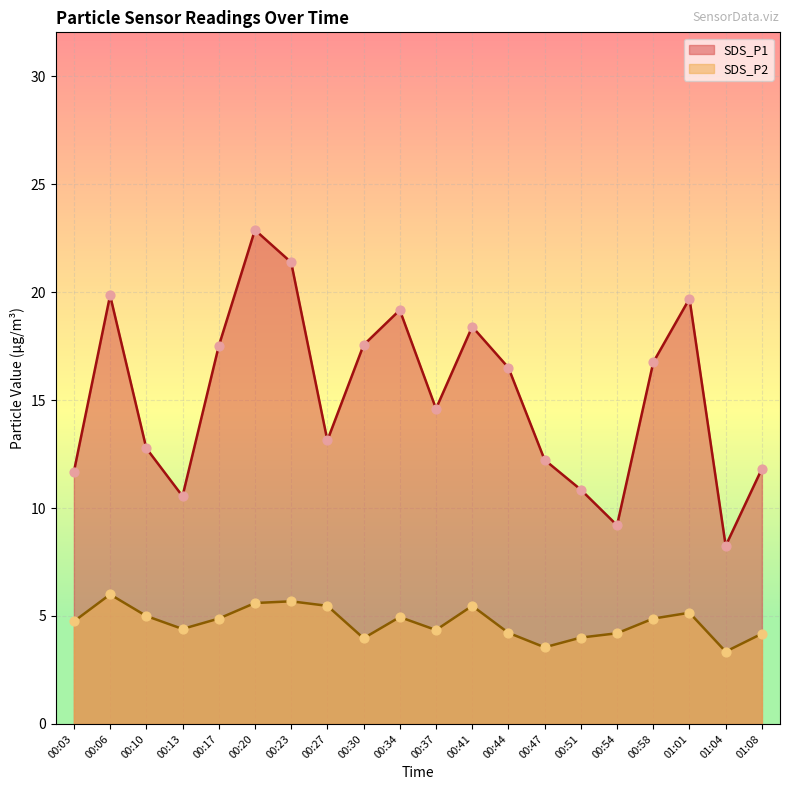

What are all the series names shown in the legend?

SDS_P1, SDS_P2